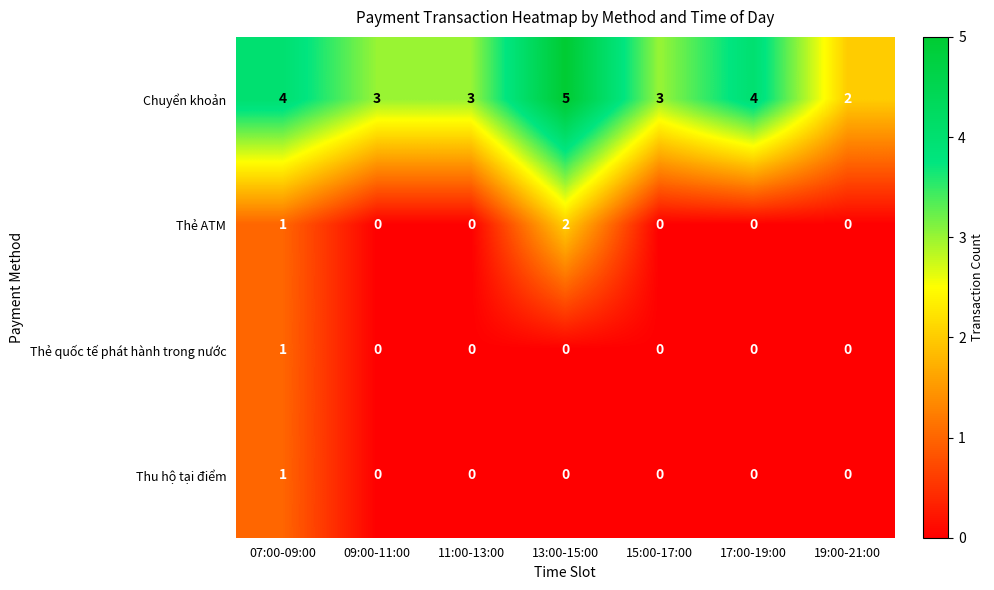

What is the maximum value shown in the chart?

5